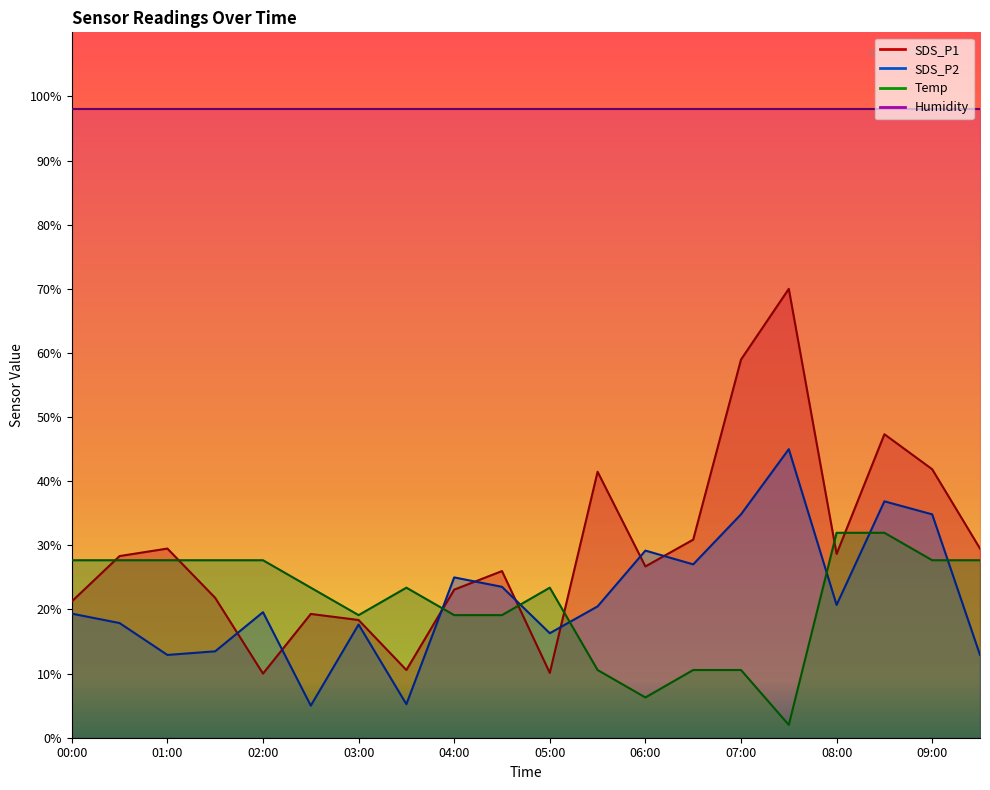

How many values in the Temp series are below 23?

8